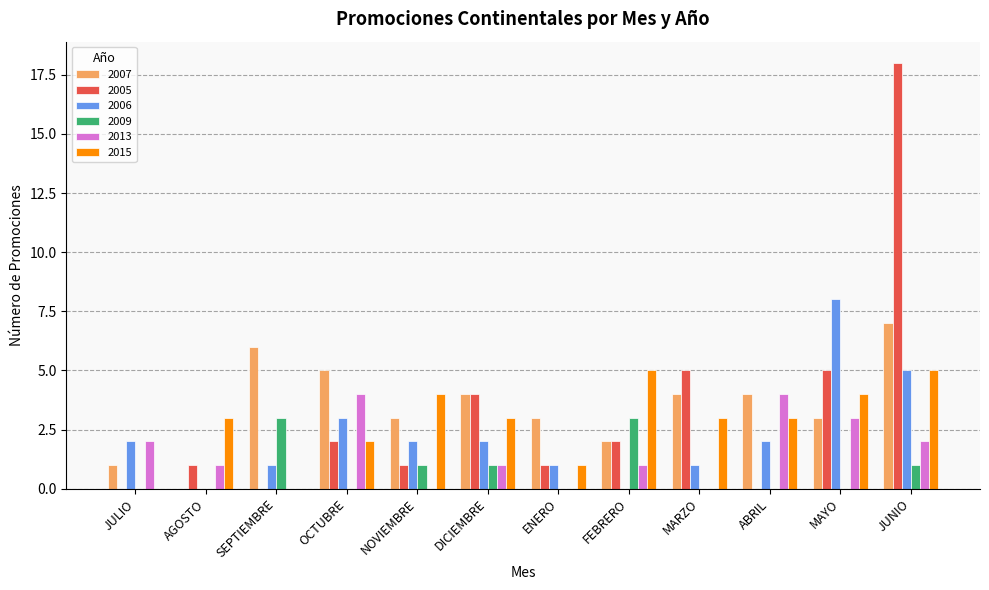

Which series has the widest spread of values?

2005